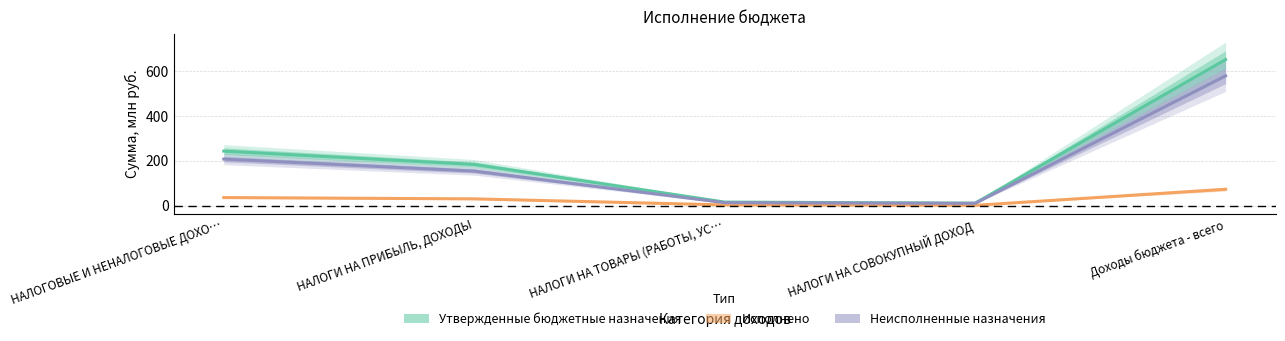

Which series has the largest total across all categories?

Утвержденные бюджетные назначения